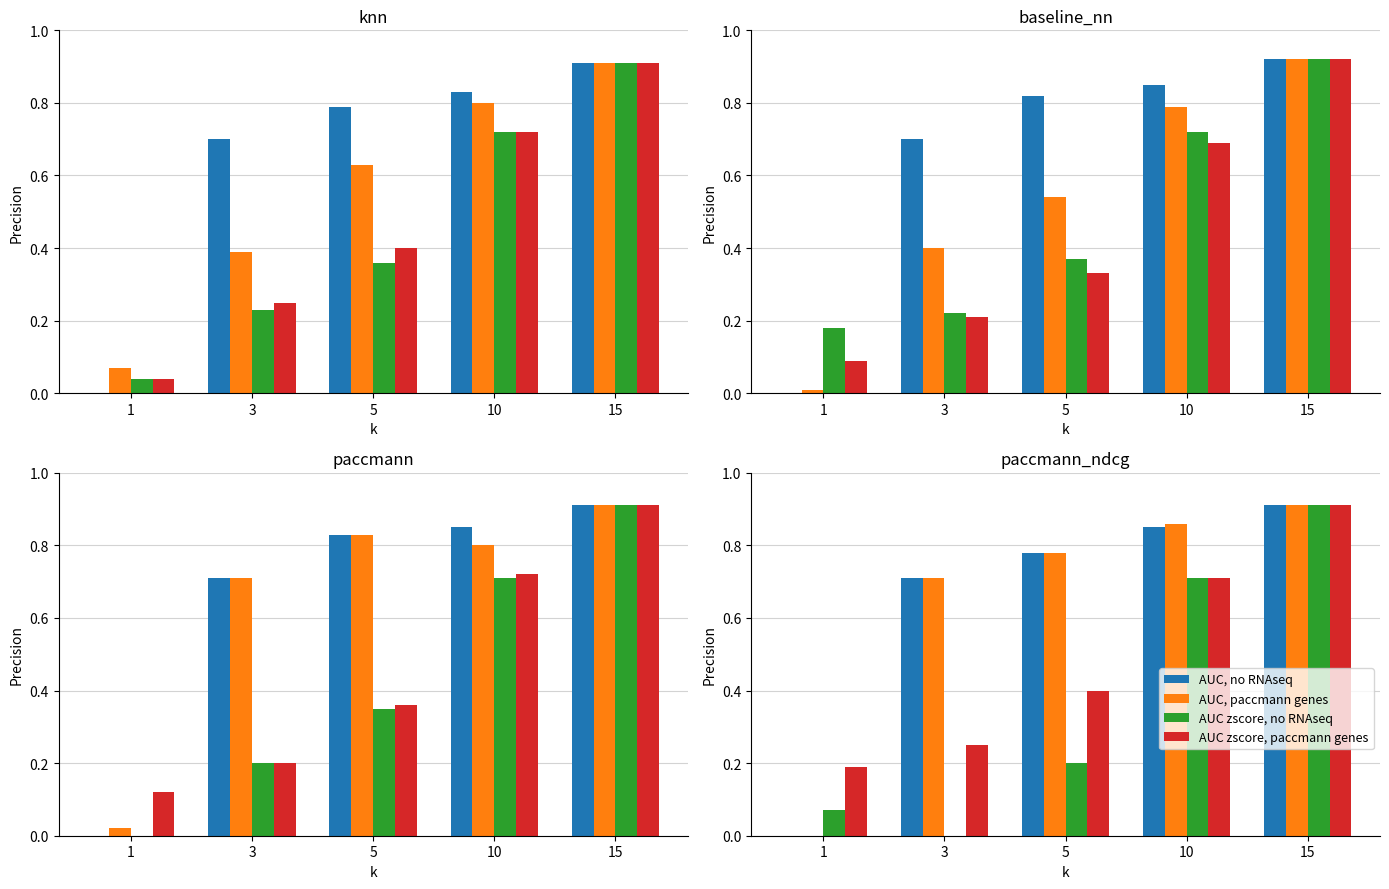

What is the maximum value shown in the chart?

0.9